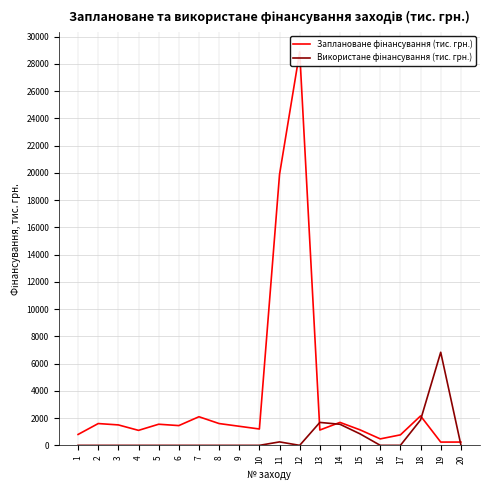

How many lines are shown in the chart?

2